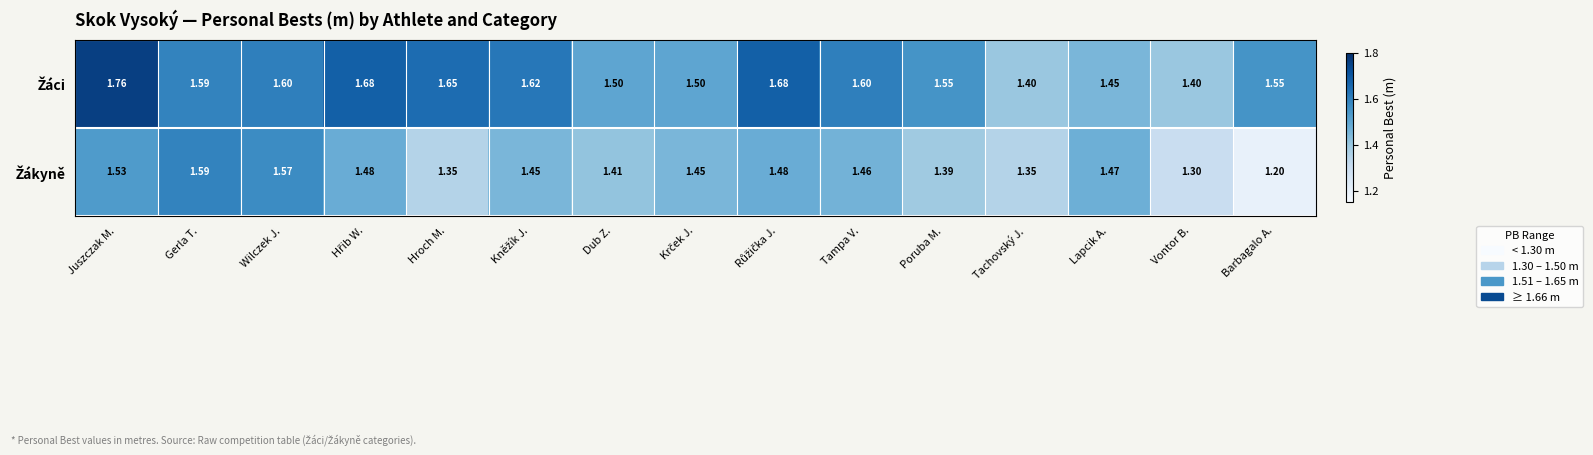

At which category does the chart reach its minimum across all series?

Barbagalo A.